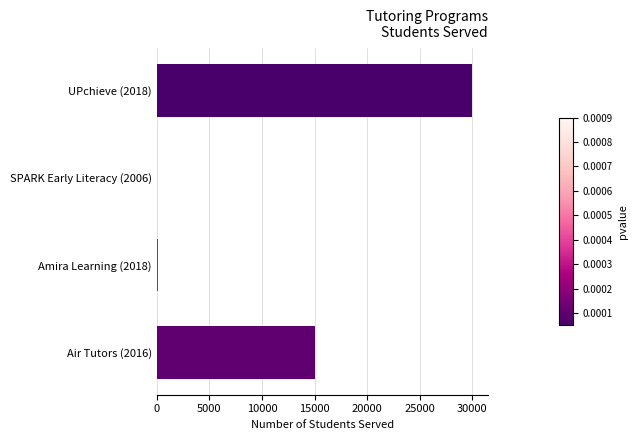

At which category does the chart reach its peak across all series?

UPchieve (2018)